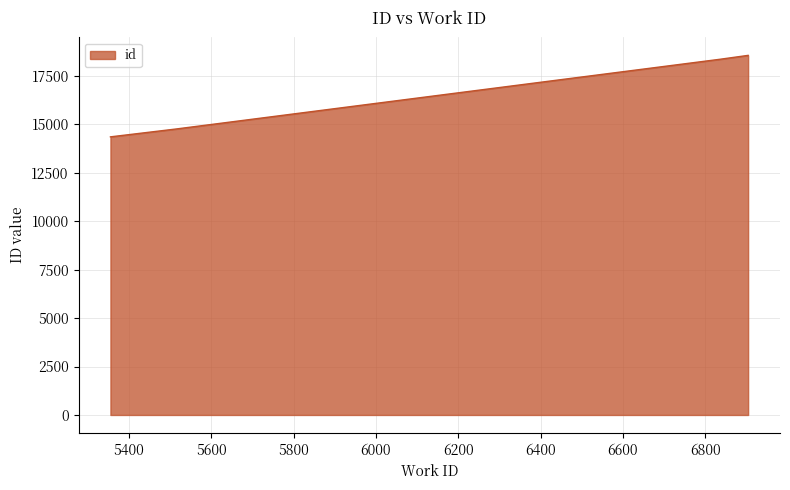

How many series are shown in this chart?

1